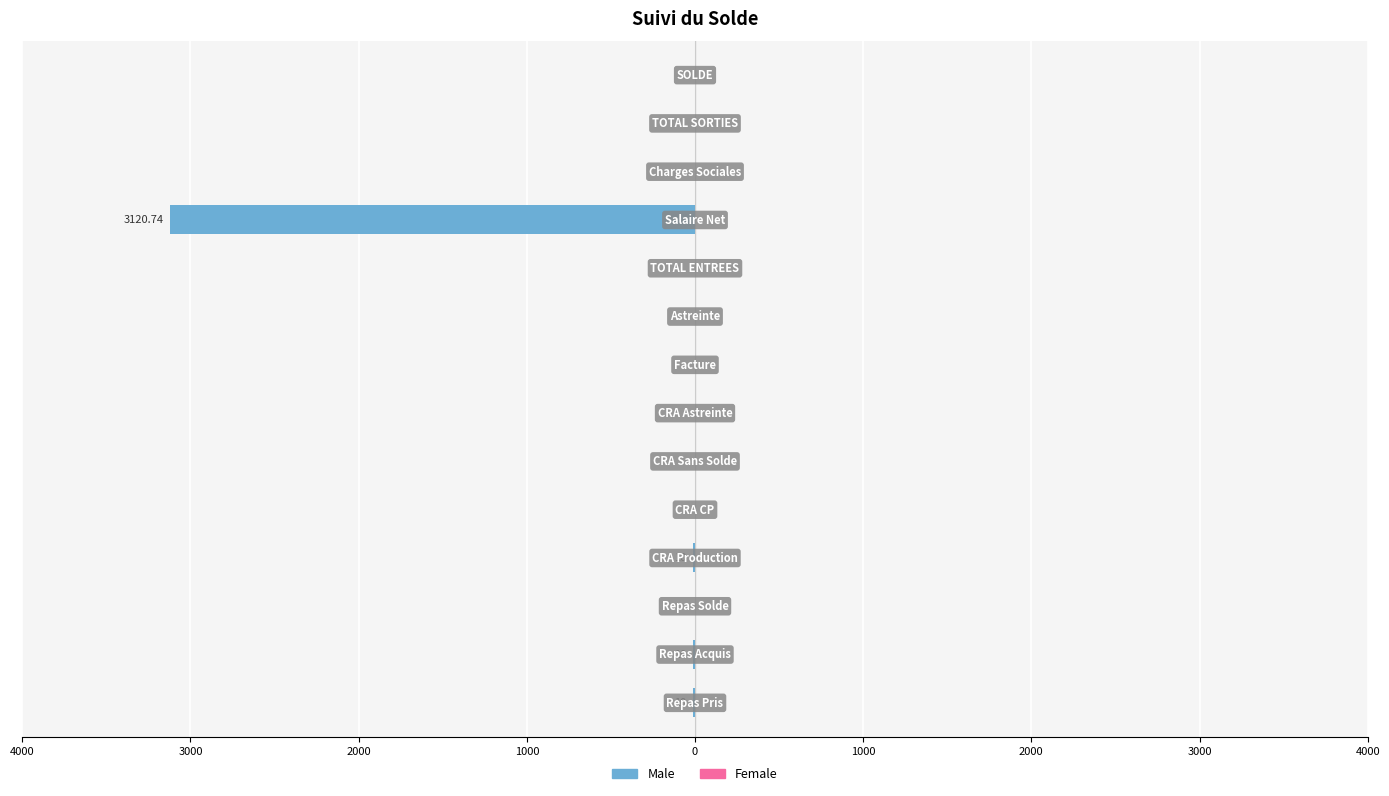

Count the number of categories in the chart.

14